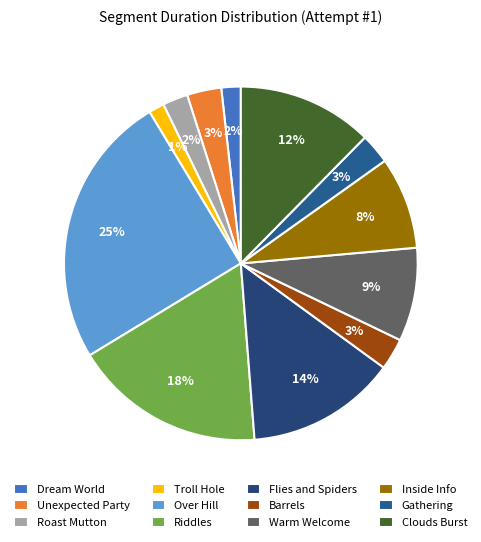

Does any single category account for the majority?

No